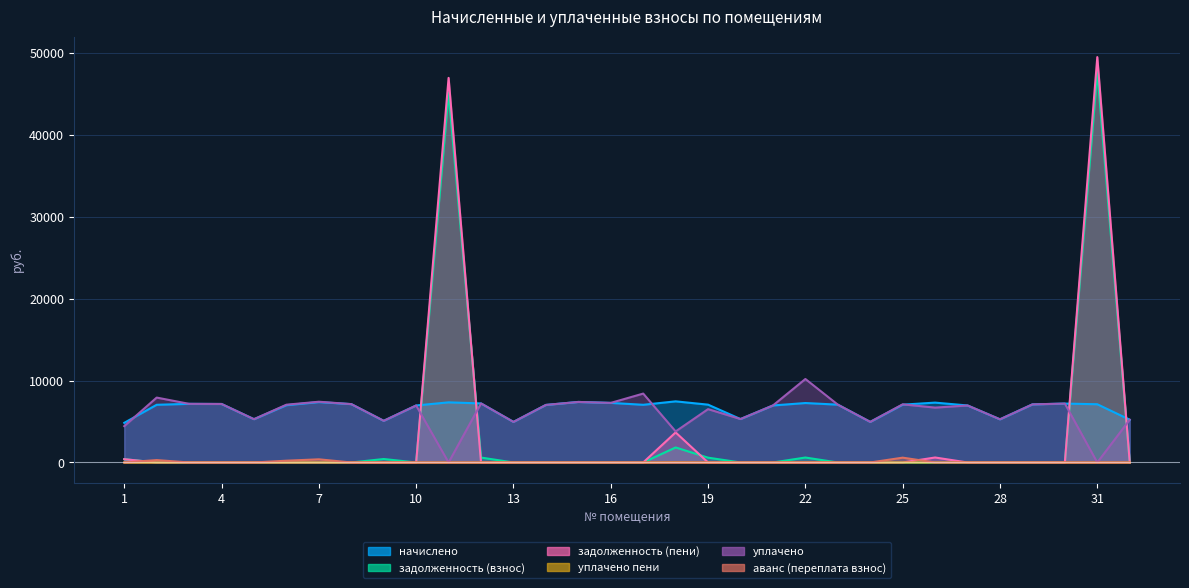

True or false: начислено and аванс (переплата взнос) cross at least once.

False